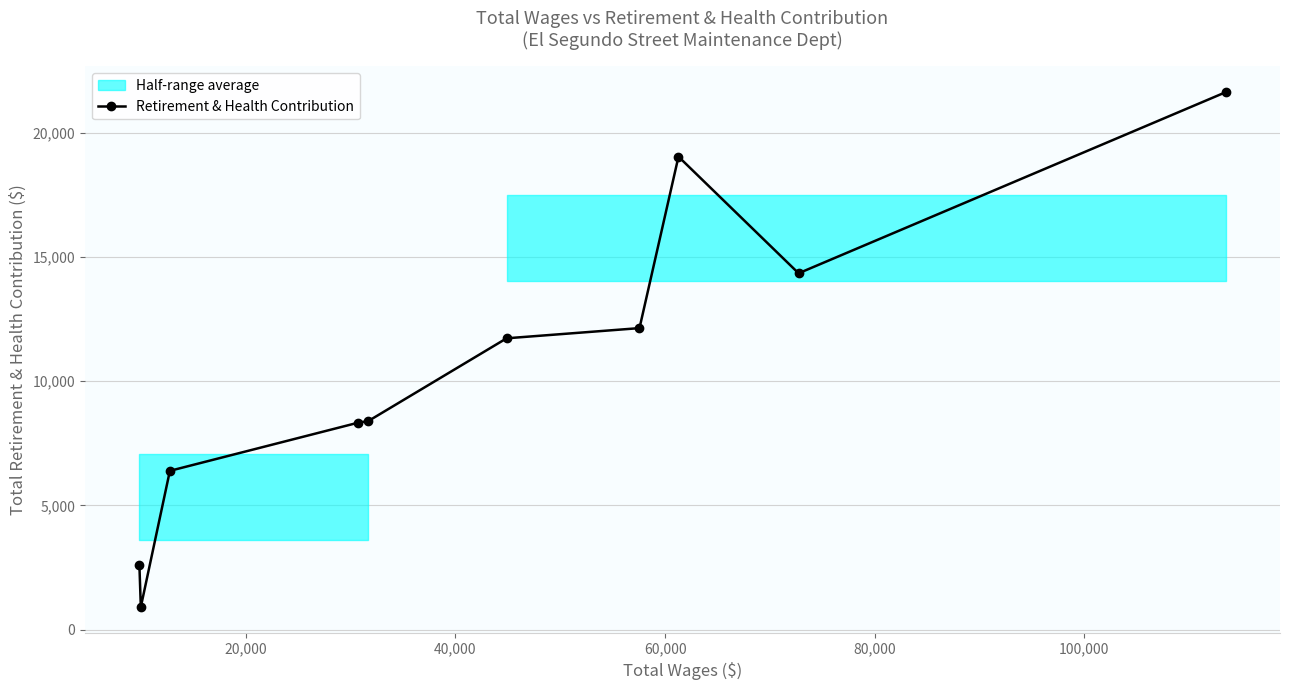

What is the lowest value of the Retirement & Health Contribution series?

909